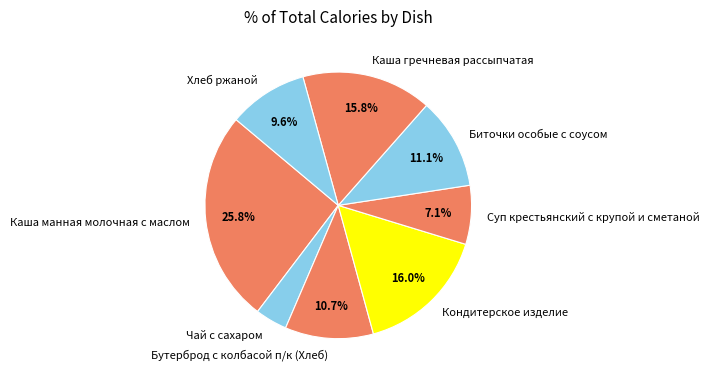

The Чай с сахаром slice represents 15% of the pie. True or false?

False